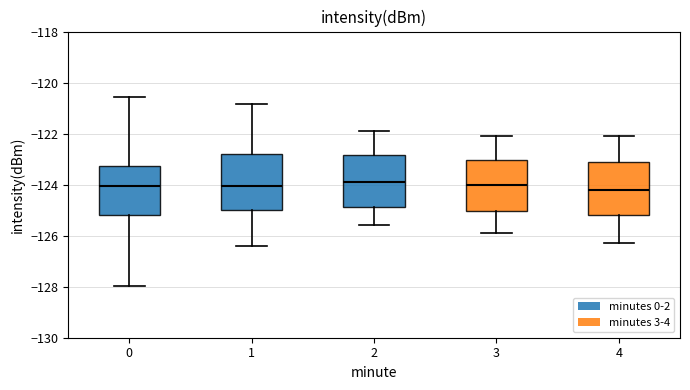

Where does the median line of the box at x = 3 sit on the y-axis? The values are not printed on the chart, so give them approximately, as read against the axis.

-124.0